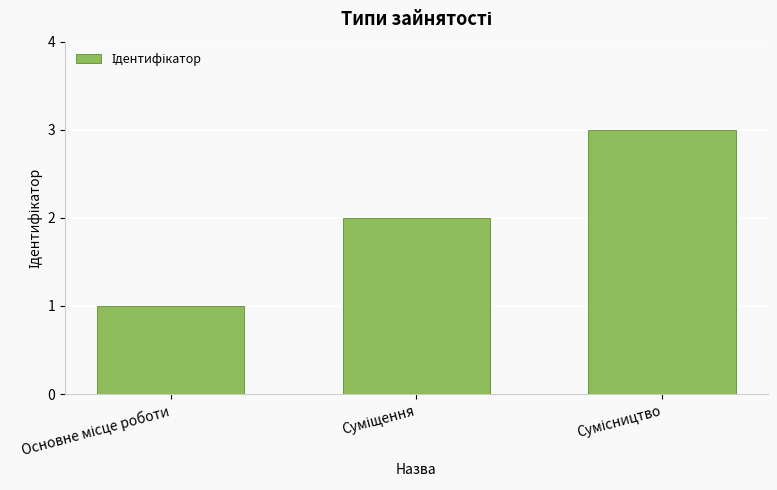

What is the greatest value displayed?

3